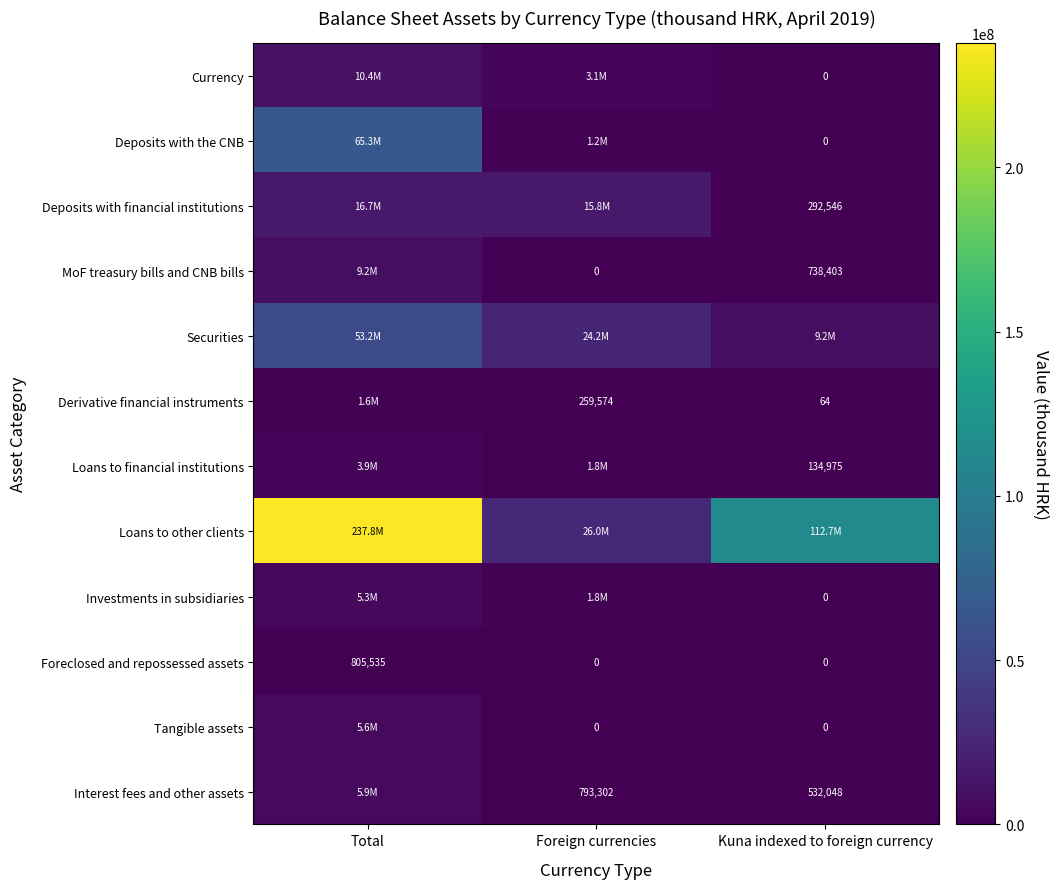

The value of Deposits with financial institutions at Total is 16707443. True or false?

True